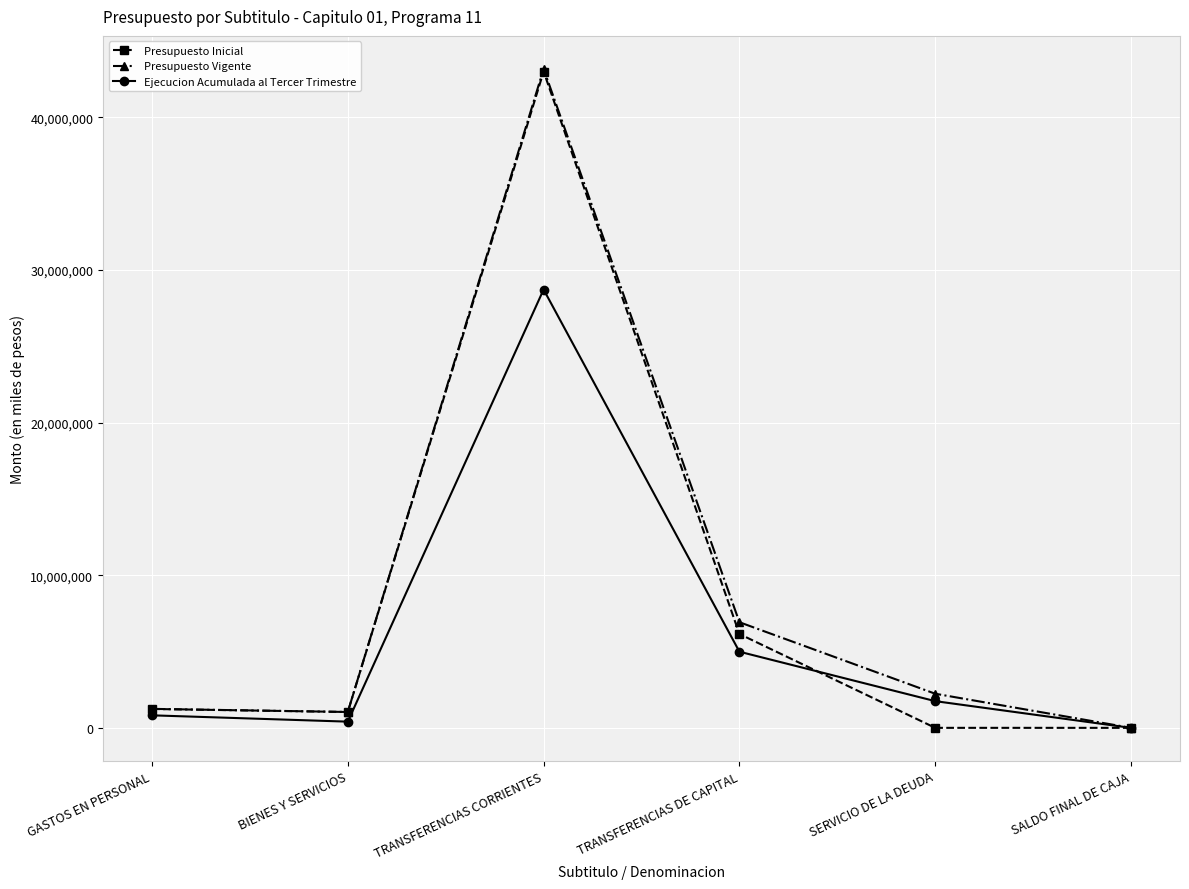

Reading right to left, transcribe all the data shown in this chart.

Presupuesto Inicial: SALDO FINAL DE CAJA=1000	SERVICIO DE LA DEUDA=1000	TRANSFERENCIAS DE CAPITAL=6150130	TRANSFERENCIAS CORRIENTES=43013355	BIENES Y SERVICIOS=1039949	GASTOS EN PERSONAL=1238600
Presupuesto Vigente: SALDO FINAL DE CAJA=1000	SERVICIO DE LA DEUDA=2236447	TRANSFERENCIAS DE CAPITAL=6922939	TRANSFERENCIAS CORRIENTES=43187863	BIENES Y SERVICIOS=1039949	GASTOS EN PERSONAL=1244993
Ejecucion Acumulada al Tercer Trimestre: SALDO FINAL DE CAJA=0	SERVICIO DE LA DEUDA=1750679	TRANSFERENCIAS DE CAPITAL=4990350	TRANSFERENCIAS CORRIENTES=28726118	BIENES Y SERVICIOS=407421	GASTOS EN PERSONAL=821430